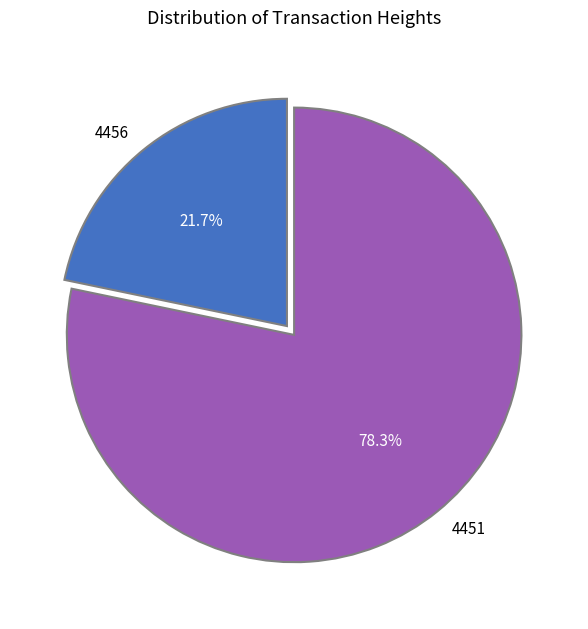

Combined, do 4451 and 4456 account for over 50%?

Yes